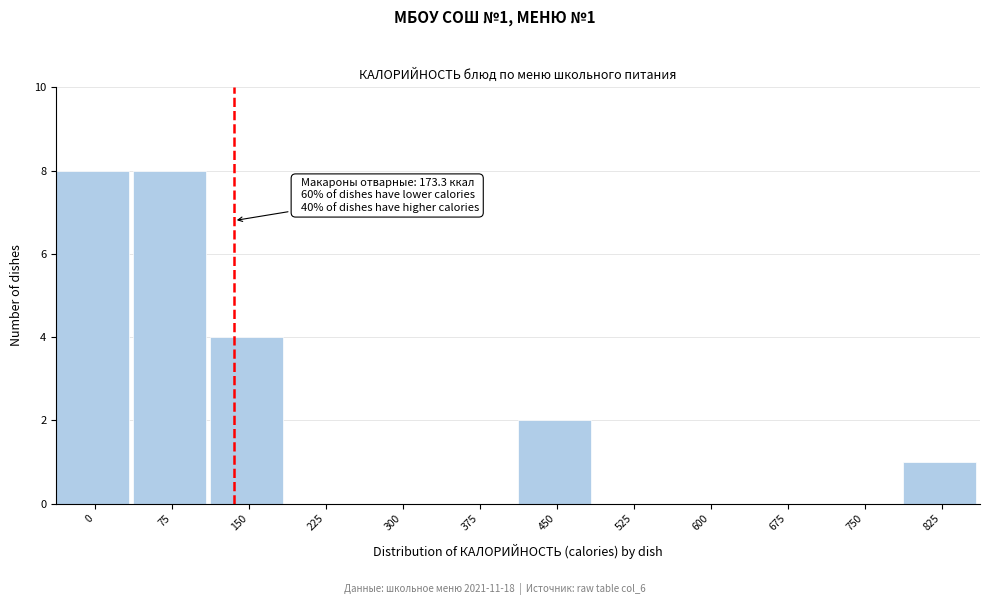

Reading left to right, list all the values displayed in this chart.

0=8	75=8	150=4	225=0	300=0	375=0	450=2	525=0	600=0	675=0	750=0	825=1